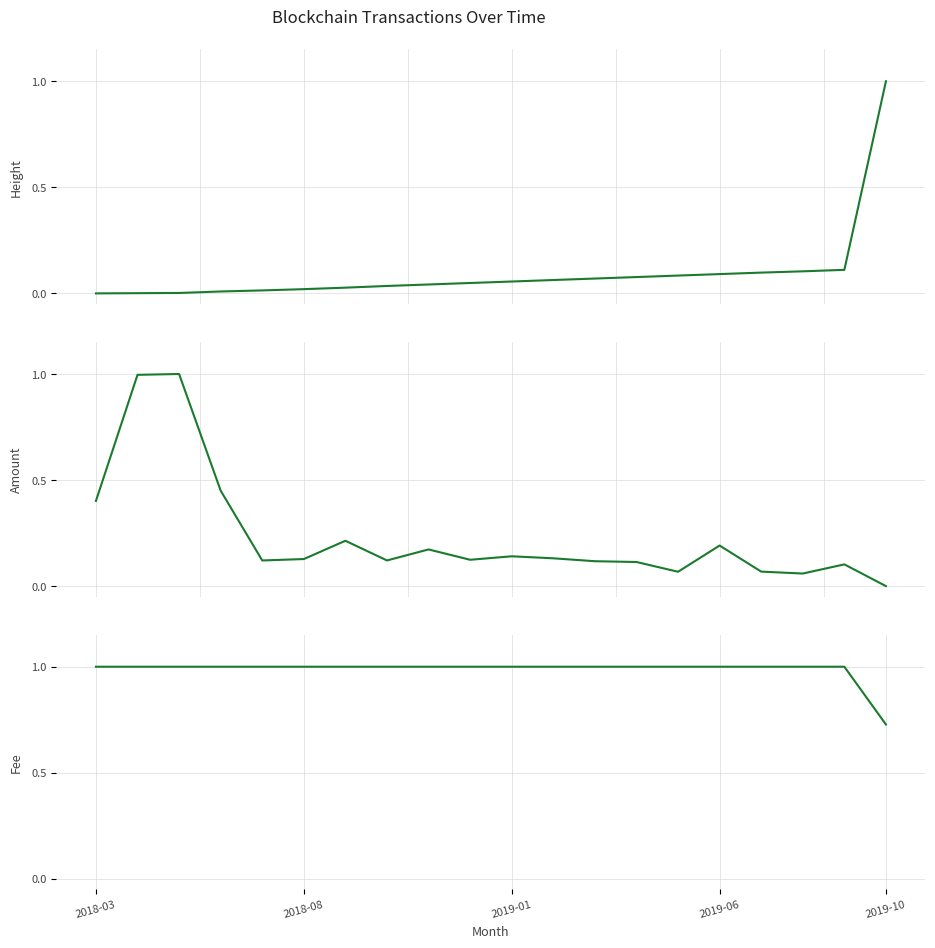

How many distinct data groups are displayed?

3